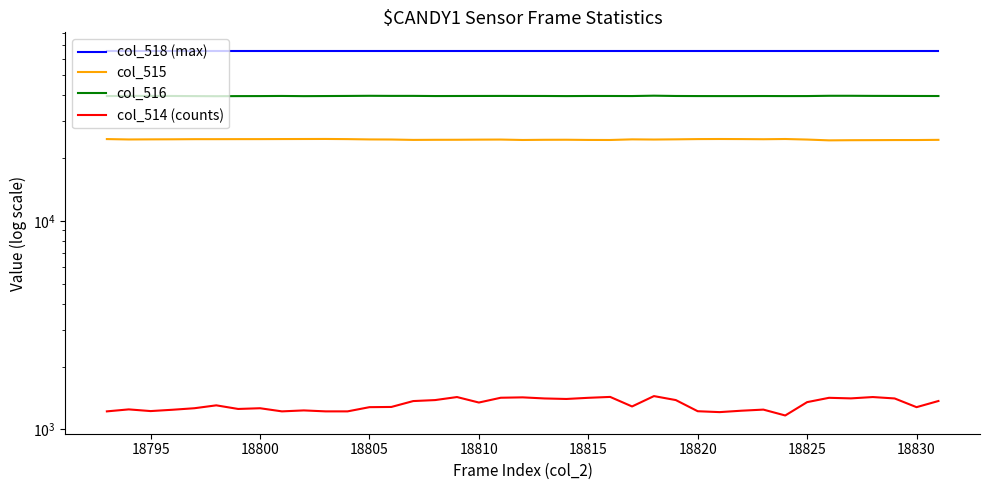

Where is the first local maximum for col_516?

18795